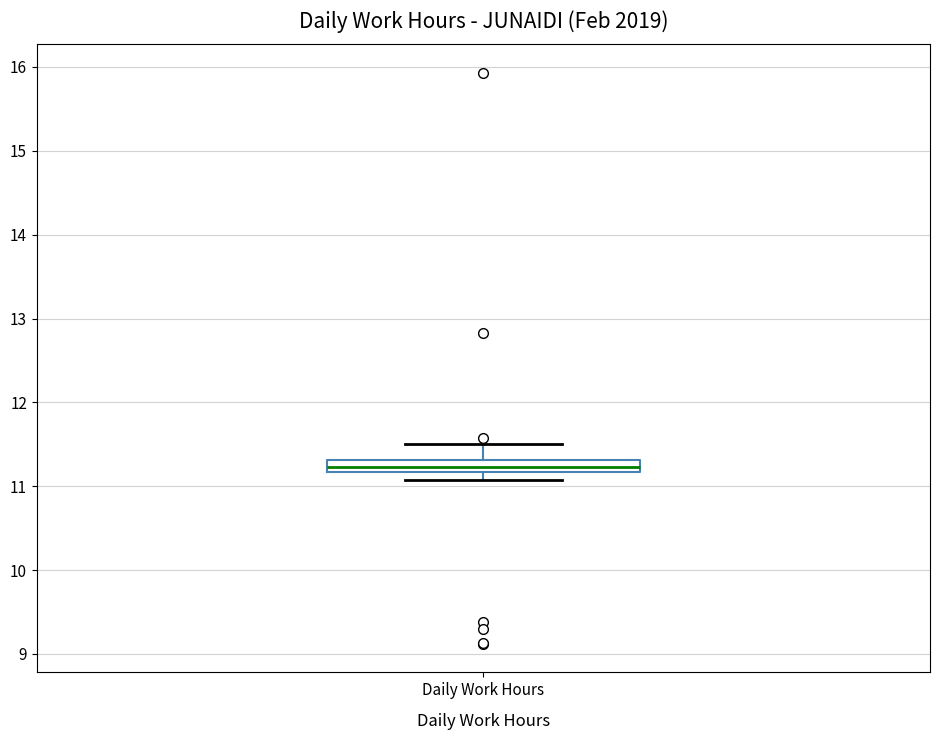

Where does the upper whisker of the box for Daily Work Hours end on the y-axis? The values are not printed on the chart, so give them approximately, as read against the axis.

11.5